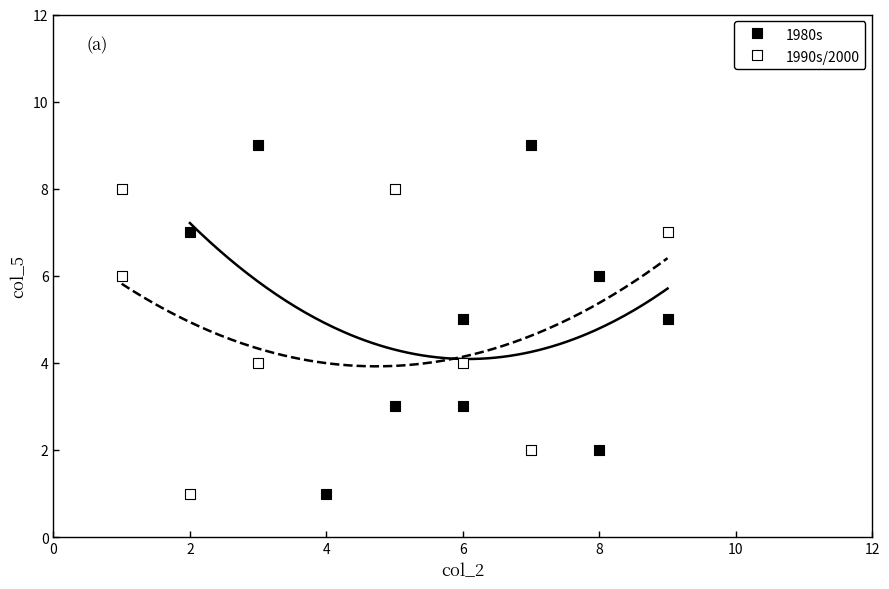

Which series has the largest Y range (max minus min)?

1980s